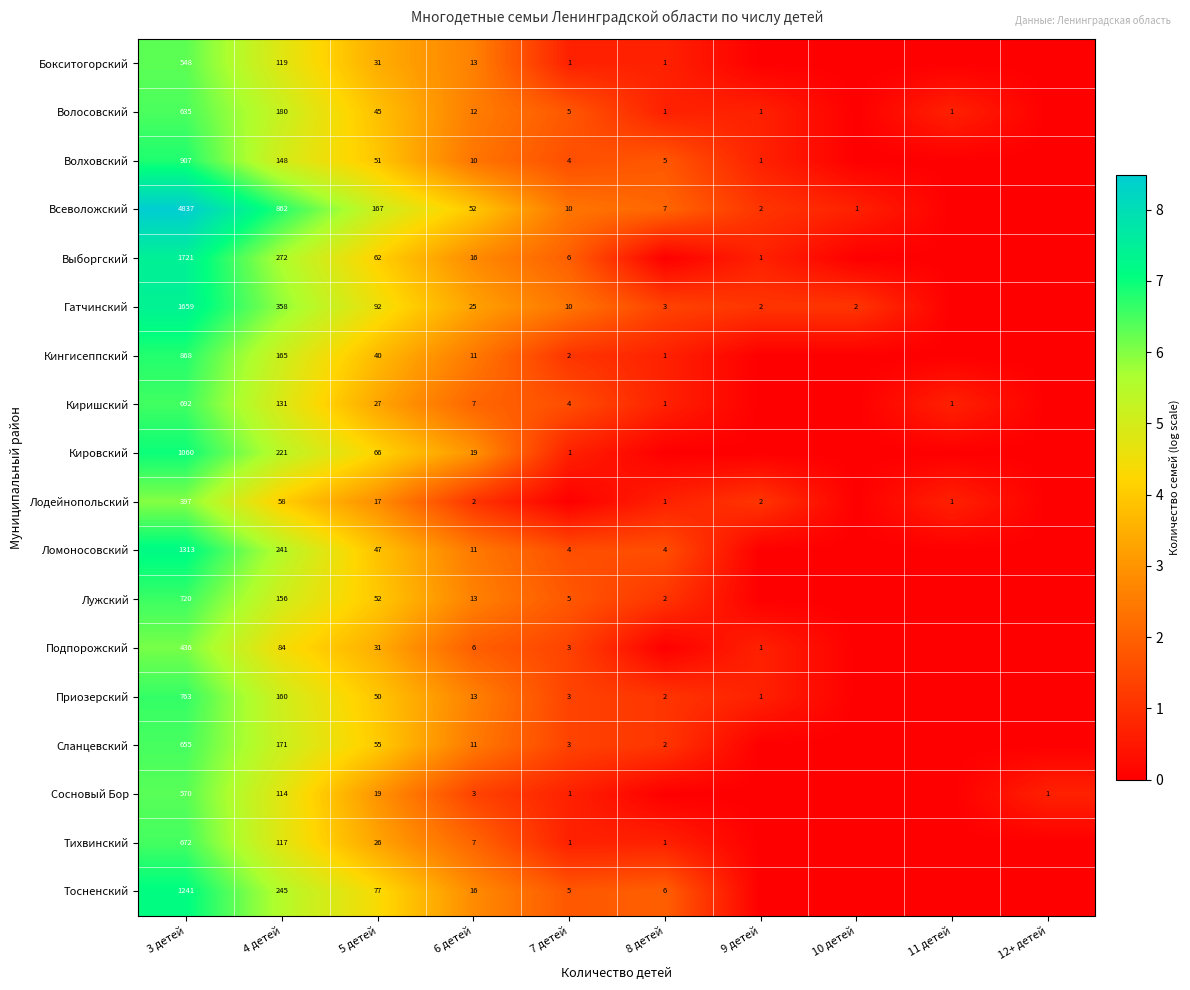

What is the sum of the Лужский values at 4 детей and 5 детей?

208